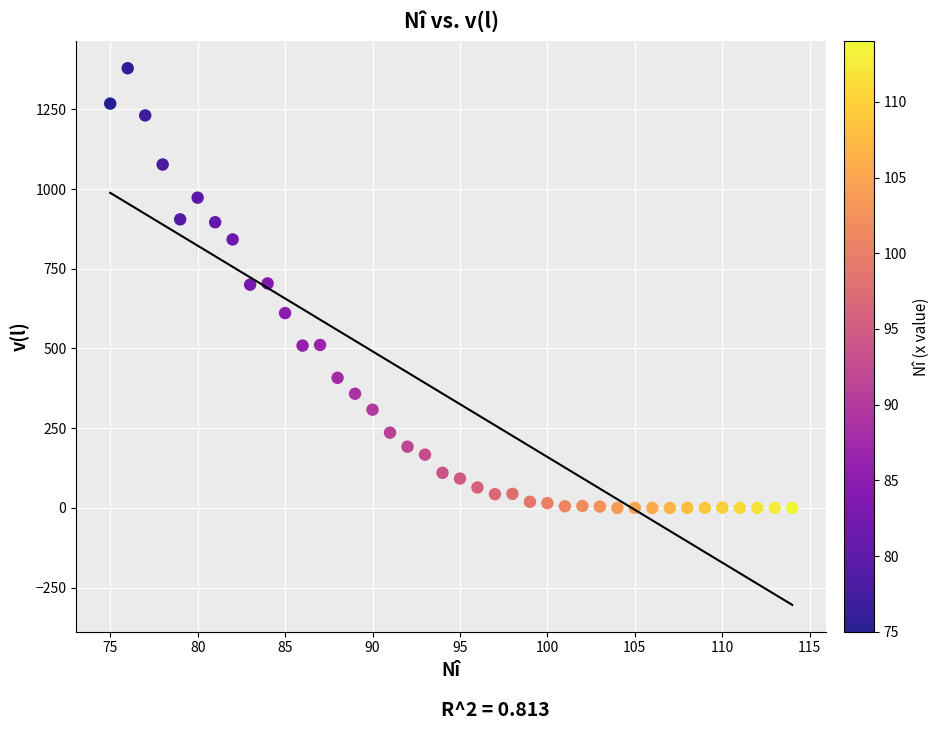

What is the range of Y values (max minus min)?

1379